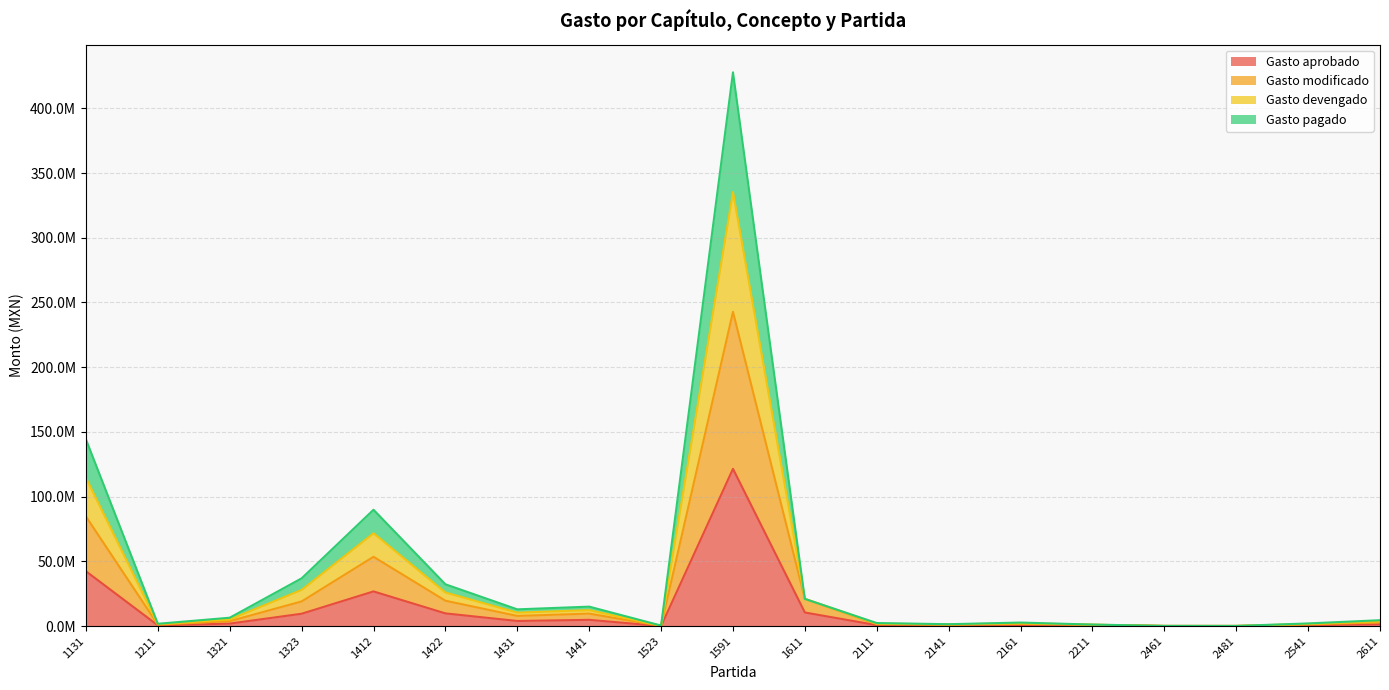

What is the value of the Gasto devengado point at the 18th from the left?

2033213.6